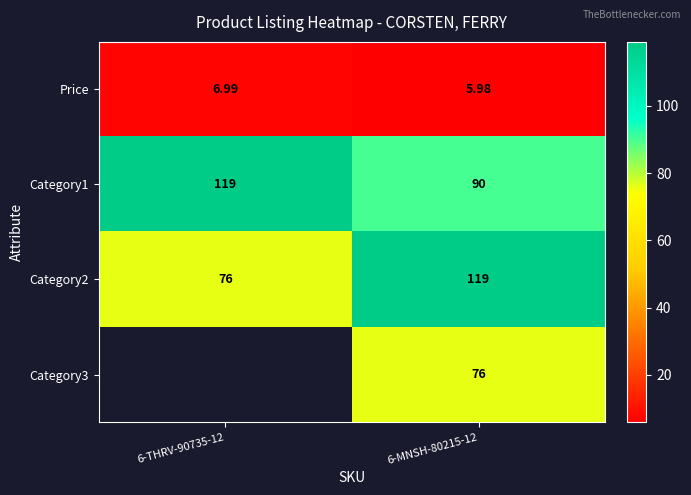

Which label corresponds to the largest value in the chart?

6-THRV-90735-12